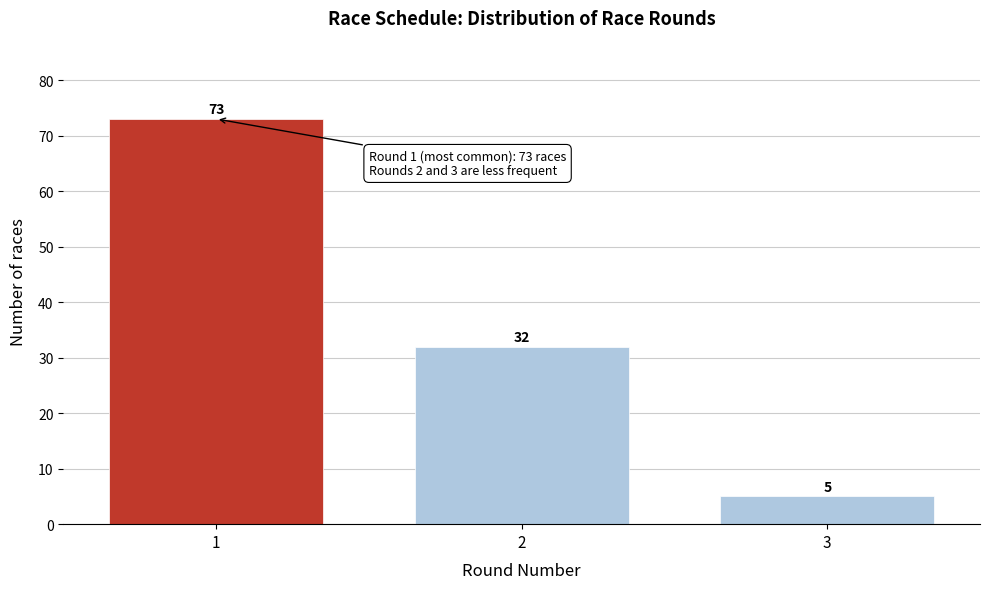

Reading left to right, list all the values displayed in this chart.

73	32	5